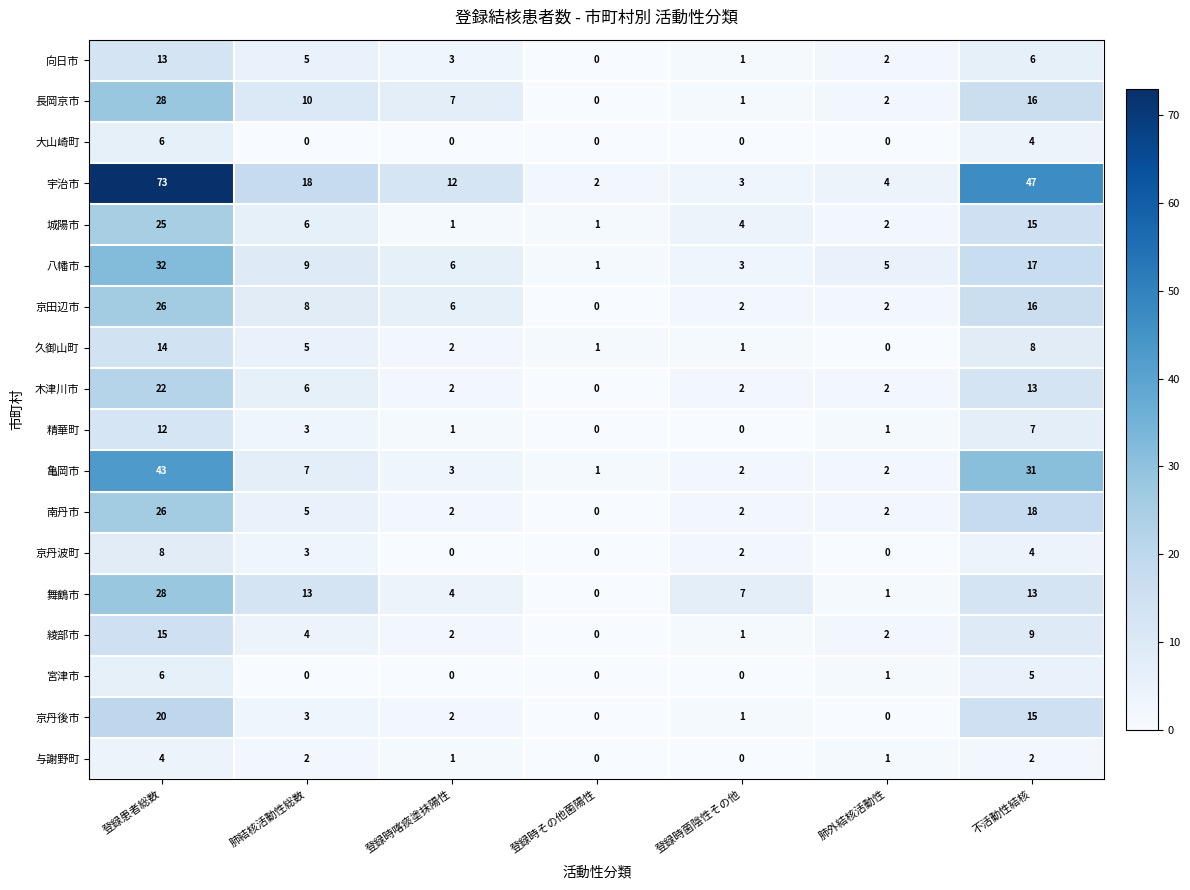

What is the sum of the 京丹波町 values at 登録時喀痰塗抹陽性 and 肺結核活動性総数?

3